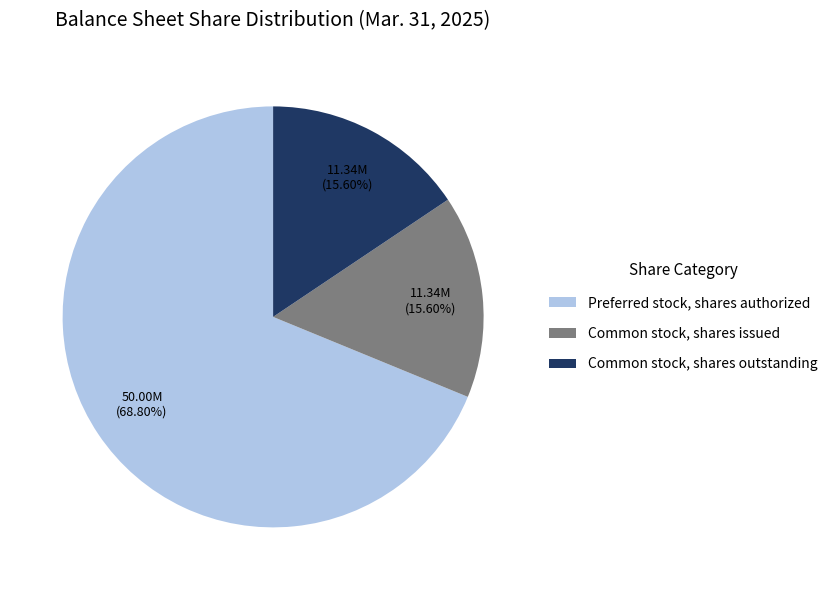

Which category accounts for the majority?

Preferred stock, shares authorized